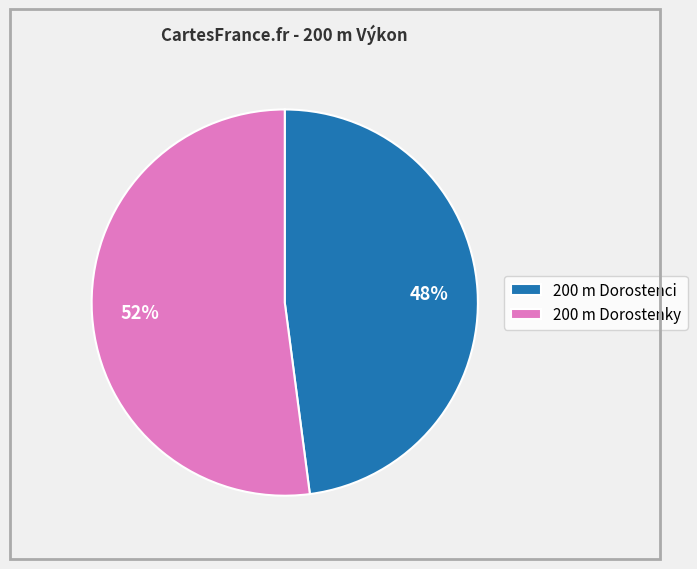

Is the sum of 200 m Dorostenky and 200 m Dorostenci greater than half?

Yes